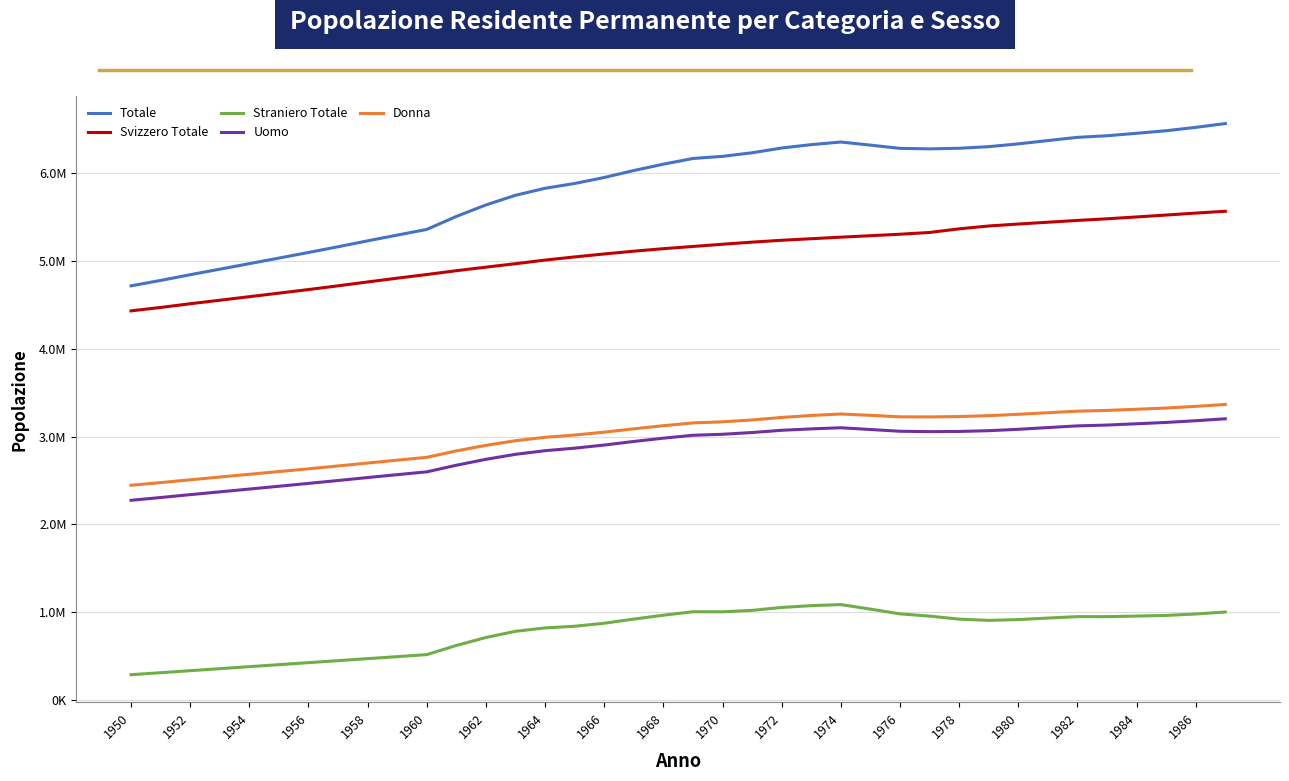

What is the value of the Straniero Totale point at the 29th from the left?

918362